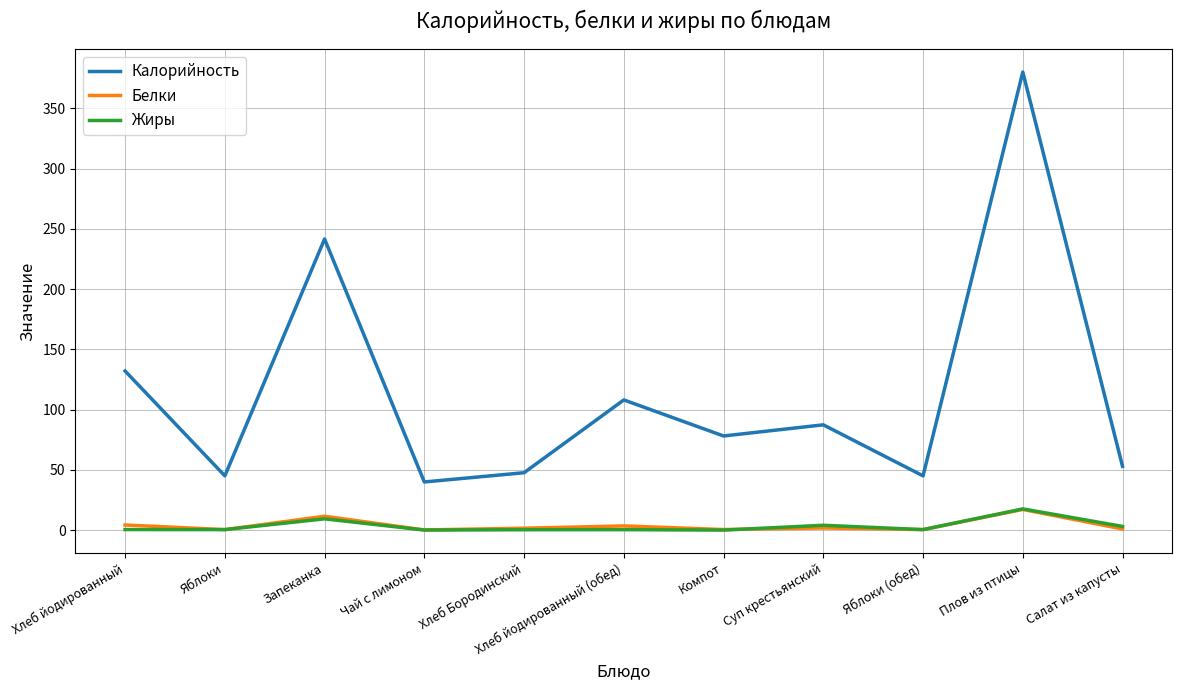

True or false: Жиры has more than 0 interior local peaks.

True